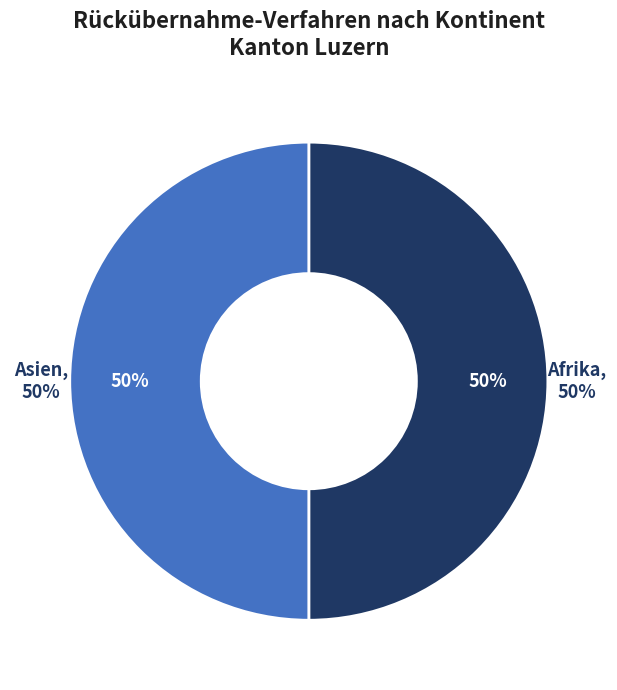

How much of the chart is everything except Amerika?

100.0%